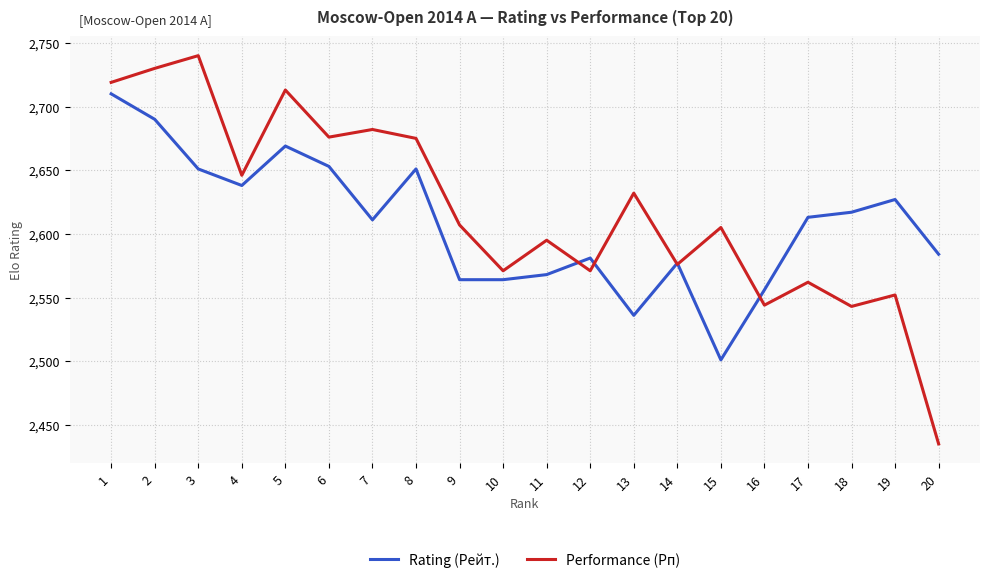

At which label does Performance (Рп) first exceed 2607?

1